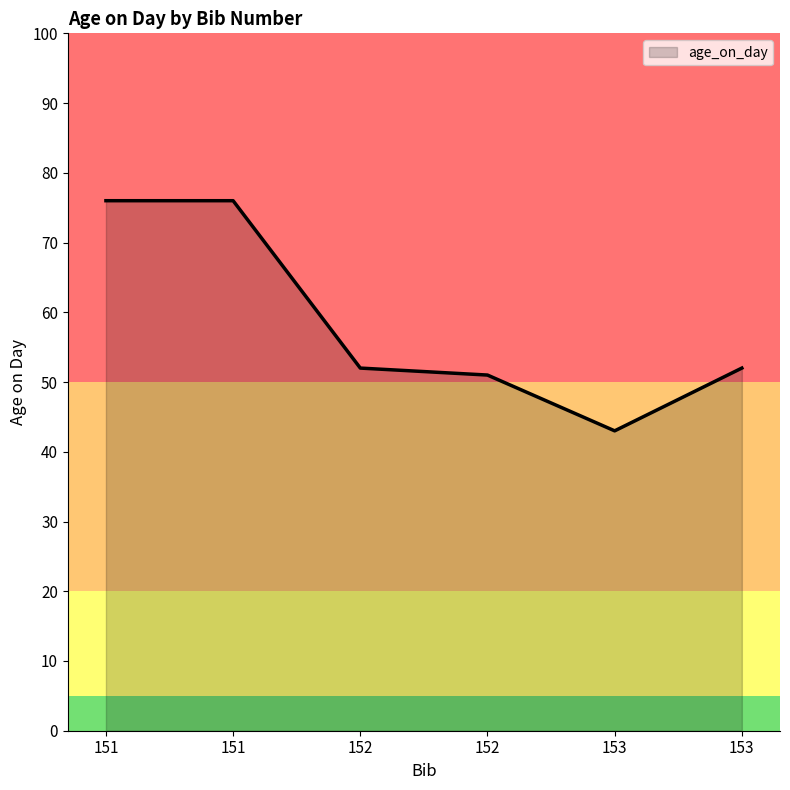

What is the change in value from 151 to 152?

-24